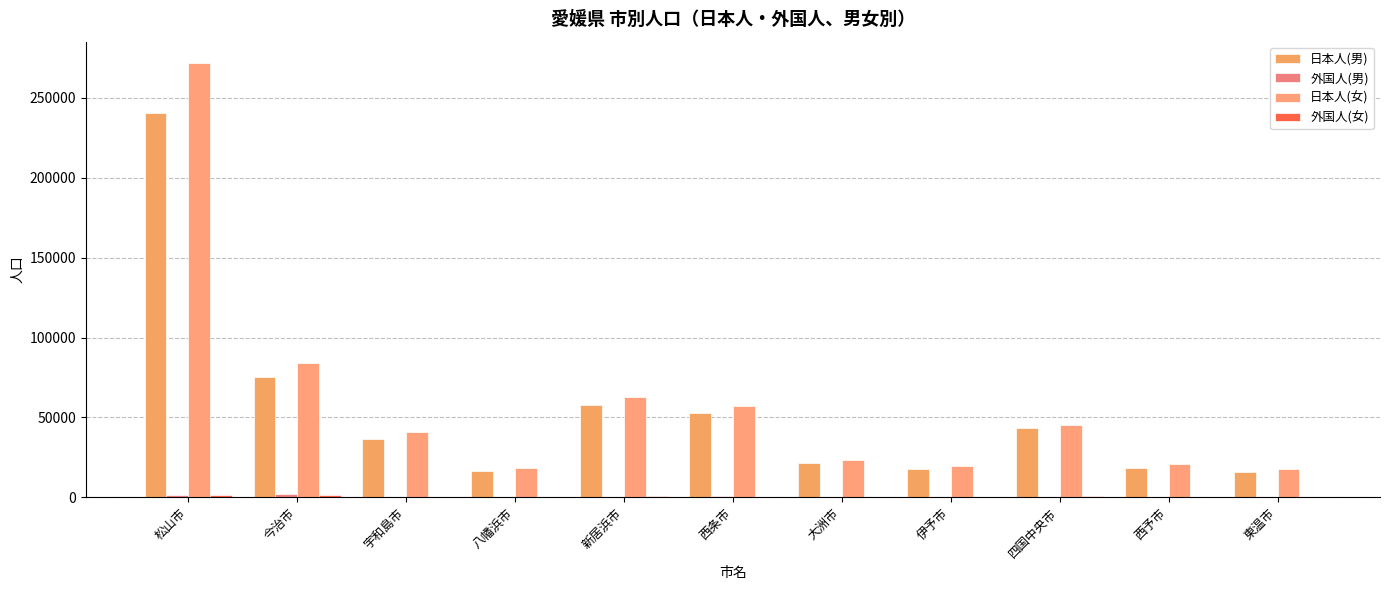

What is the total value across all series at 四国中央市?

88944